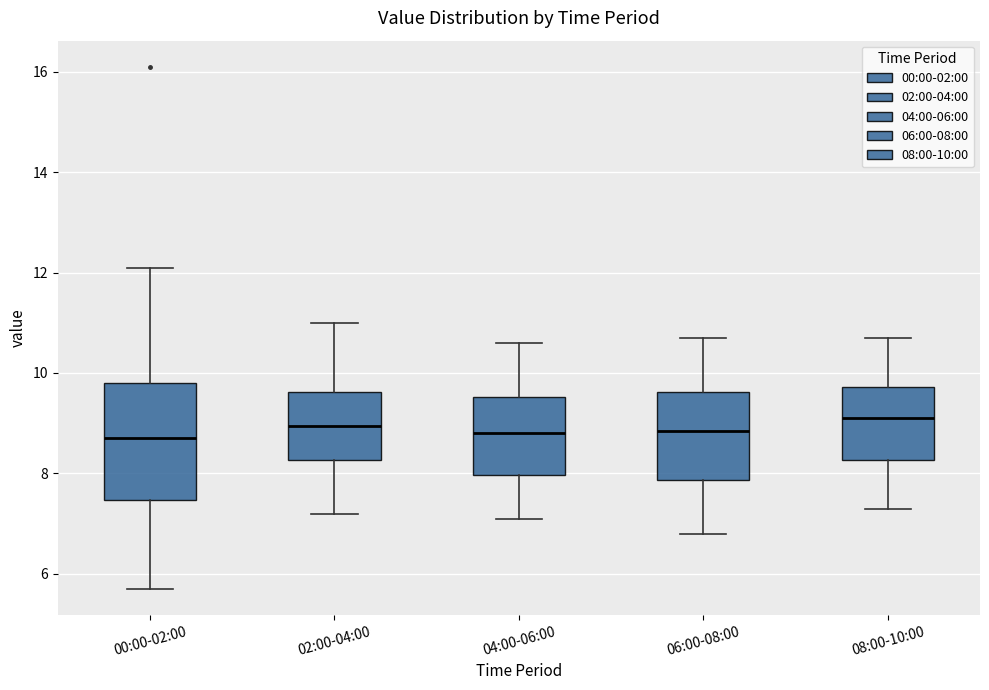

Which box is the tallest, from its lower edge to its upper edge?

00:00-02:00